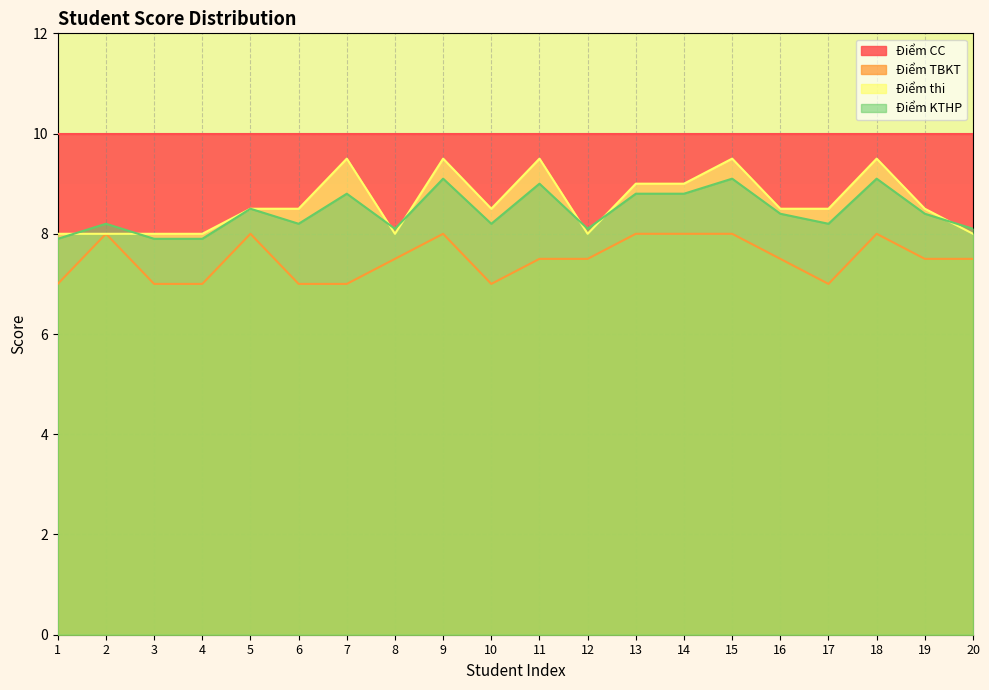

How many interior local valleys does the Điểm thi series have?

3